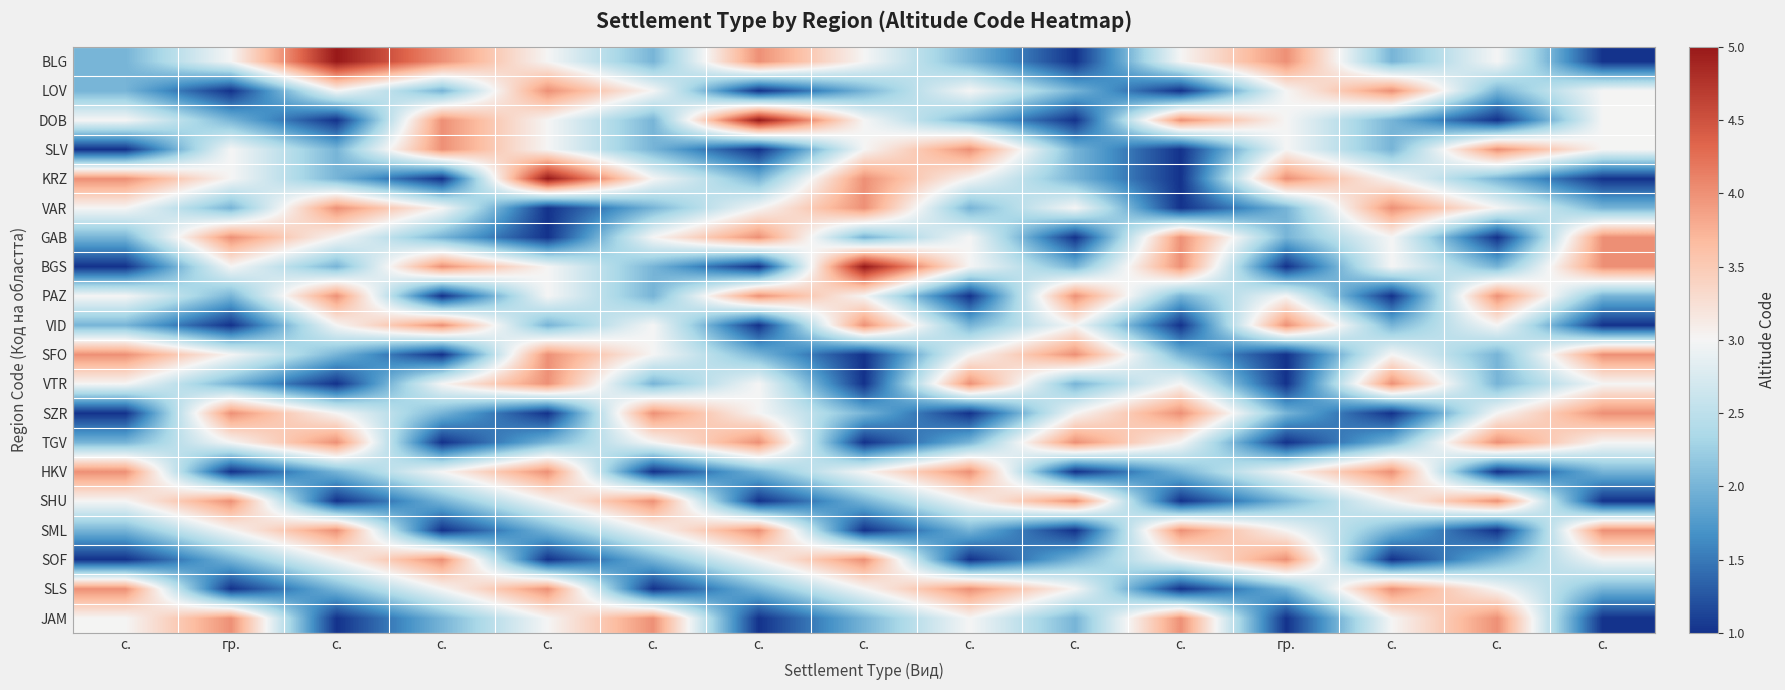

How many series are shown in this chart?

20